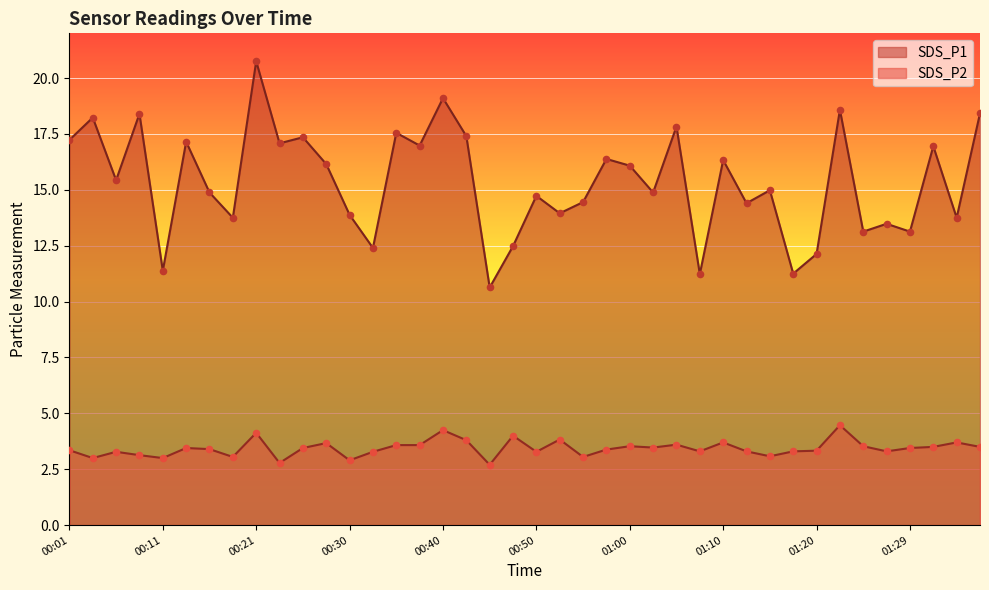

Which series contains the highest Y value?

SDS_P1